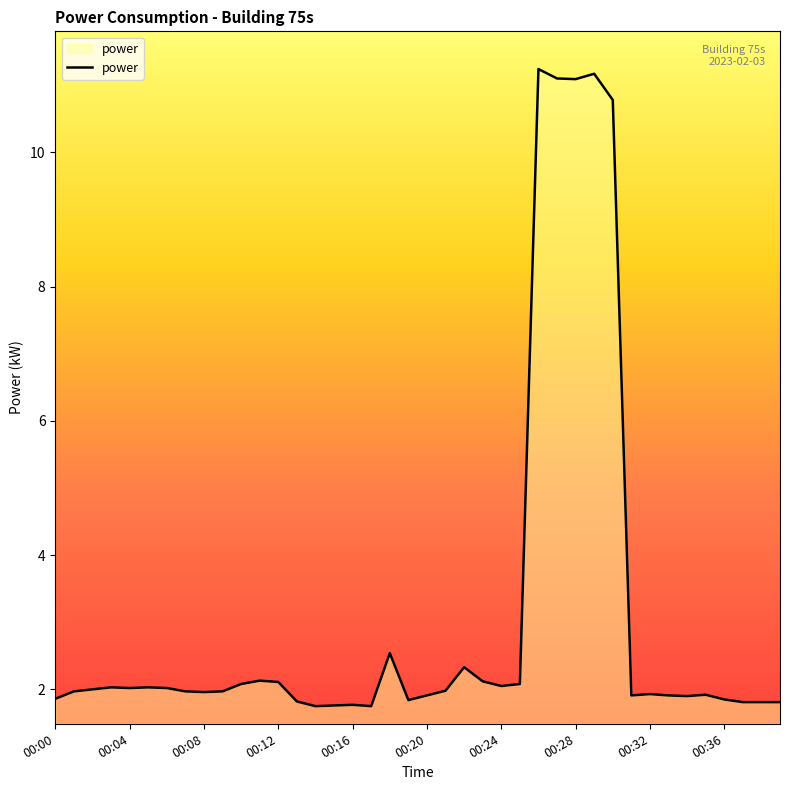

Does the chart display data point markers on the line(s)?

No